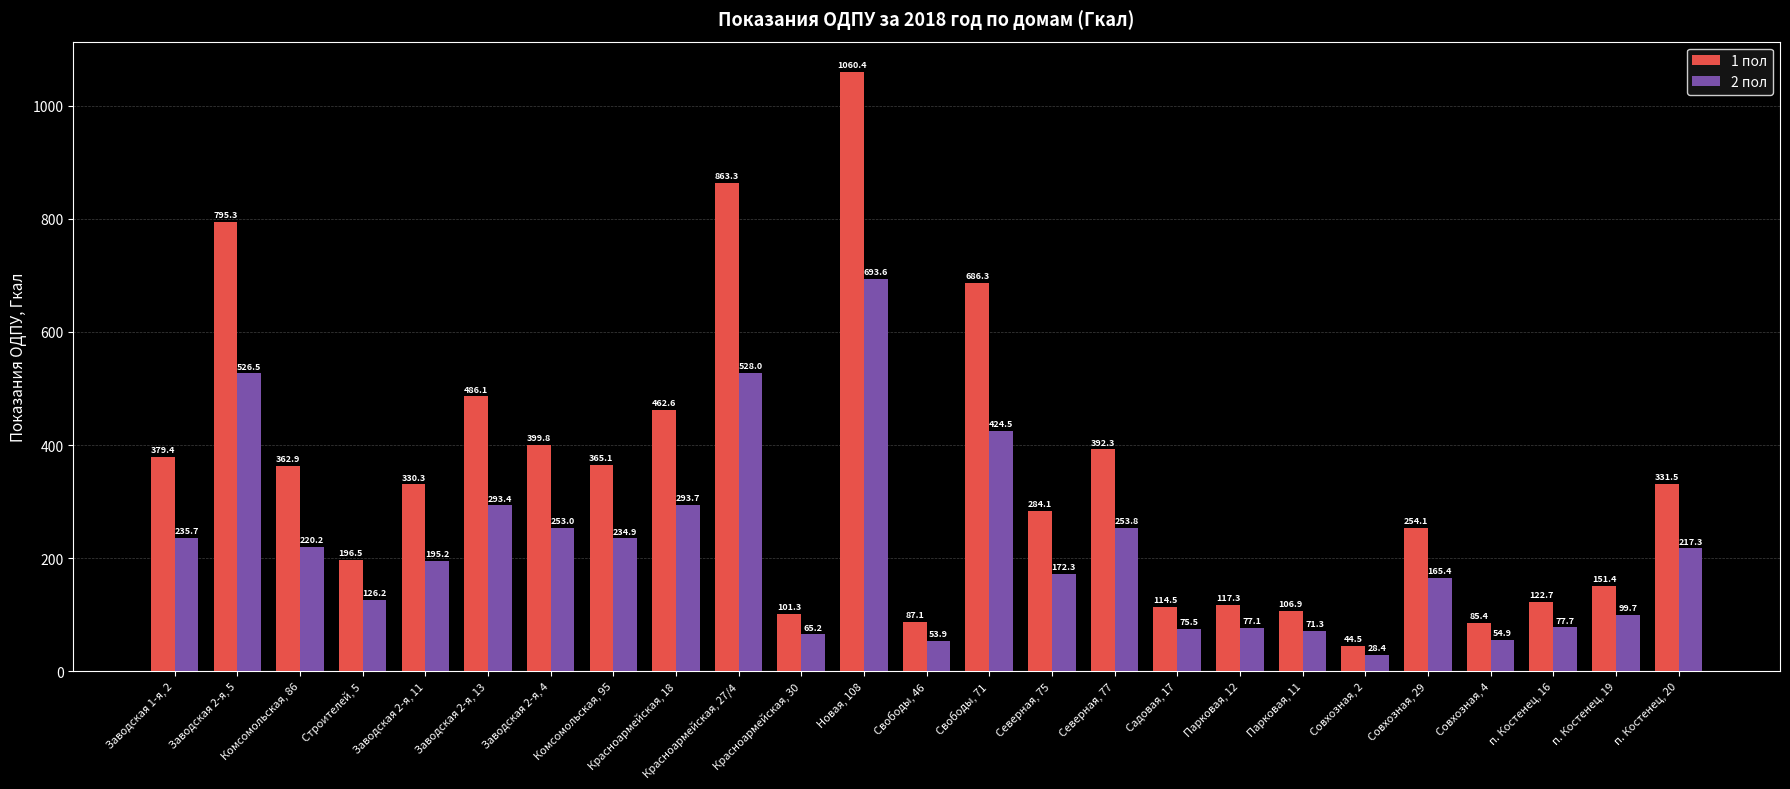

Are the bars grouped side by side (vs. stacked)?

Yes